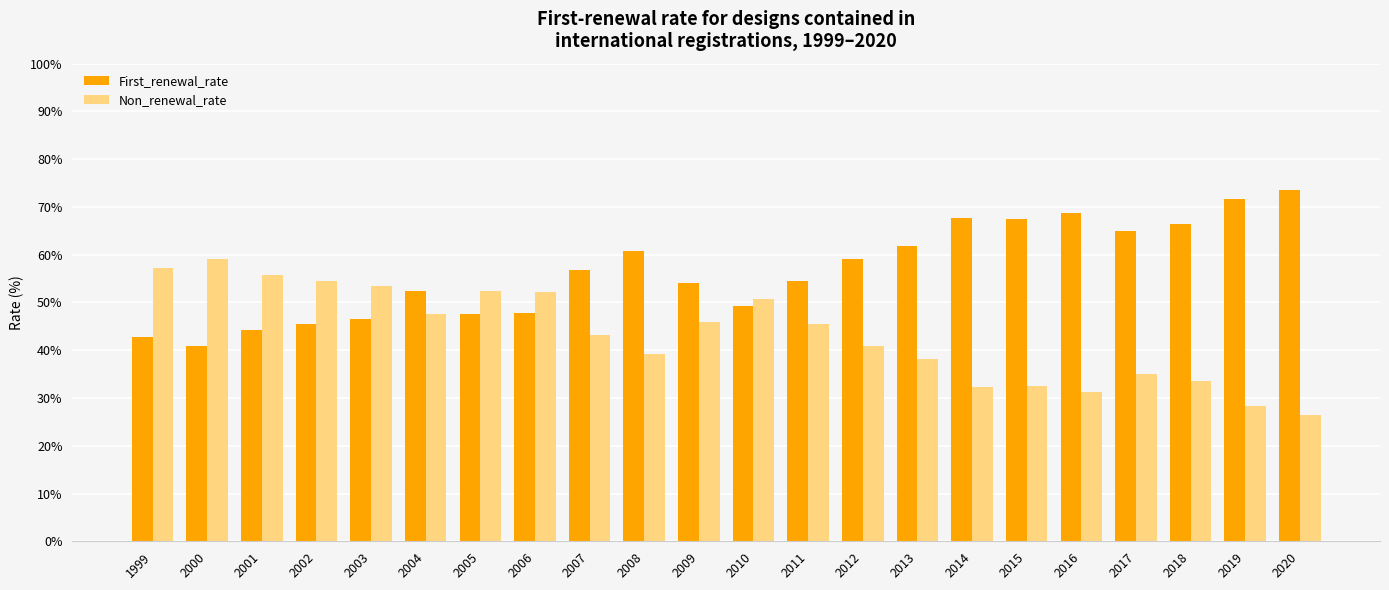

Rank the series by their average value, from highest to lowest.

First_renewal_rate, Non_renewal_rate